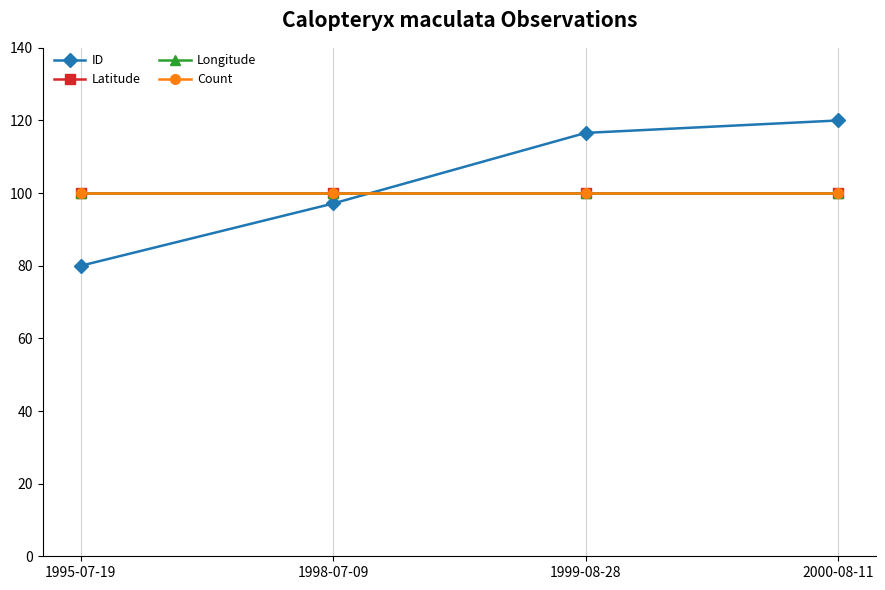

Is this an area chart (filled region under the line)?

No